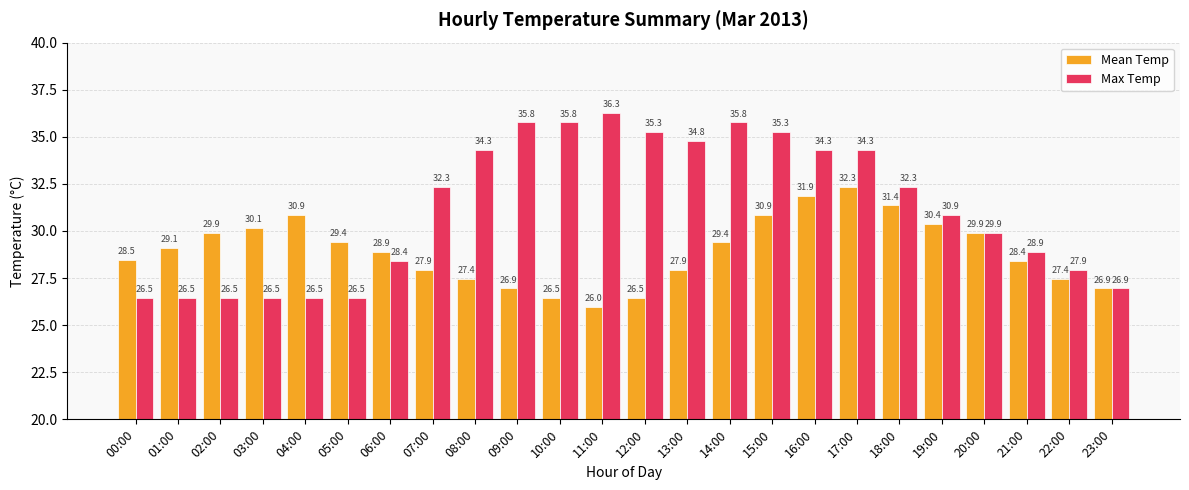

Which series has the largest total across all categories?

Max Temp